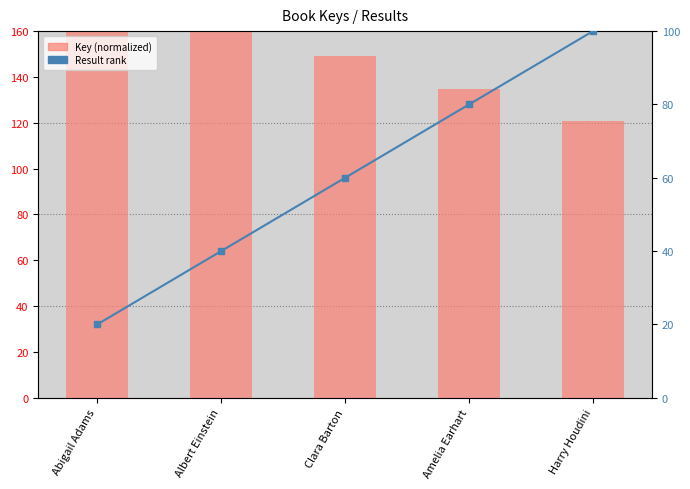

Which has a higher value, Clara Barton or Abigail Adams?

Abigail Adams